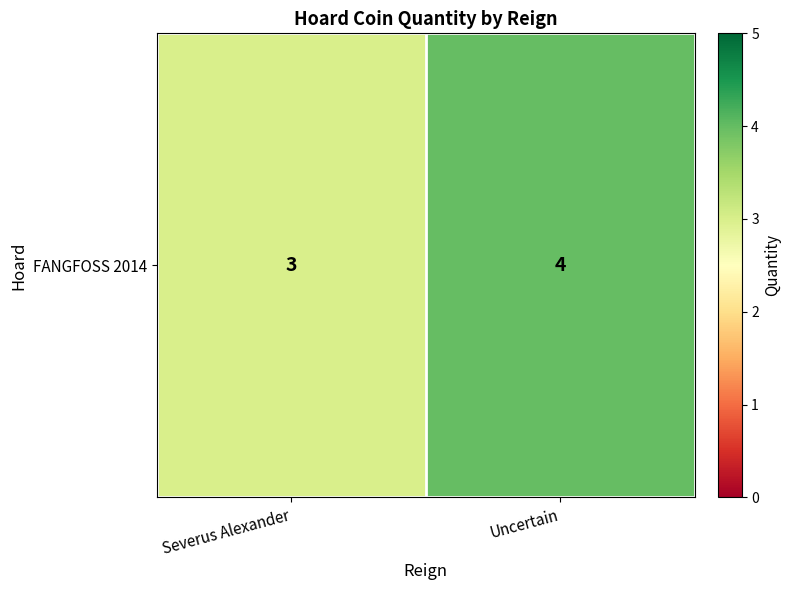

The chart shows a value of 1 at Uncertain. True or false?

False